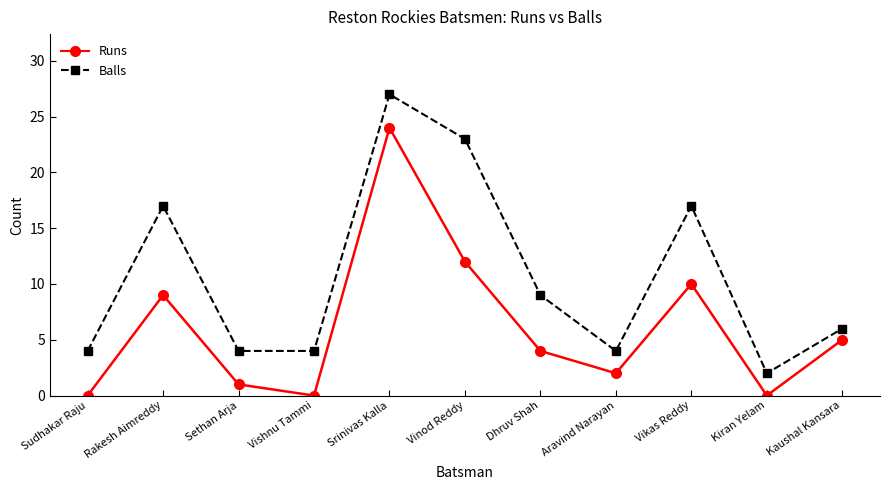

At how many categories does at least one series exceed 1?

11